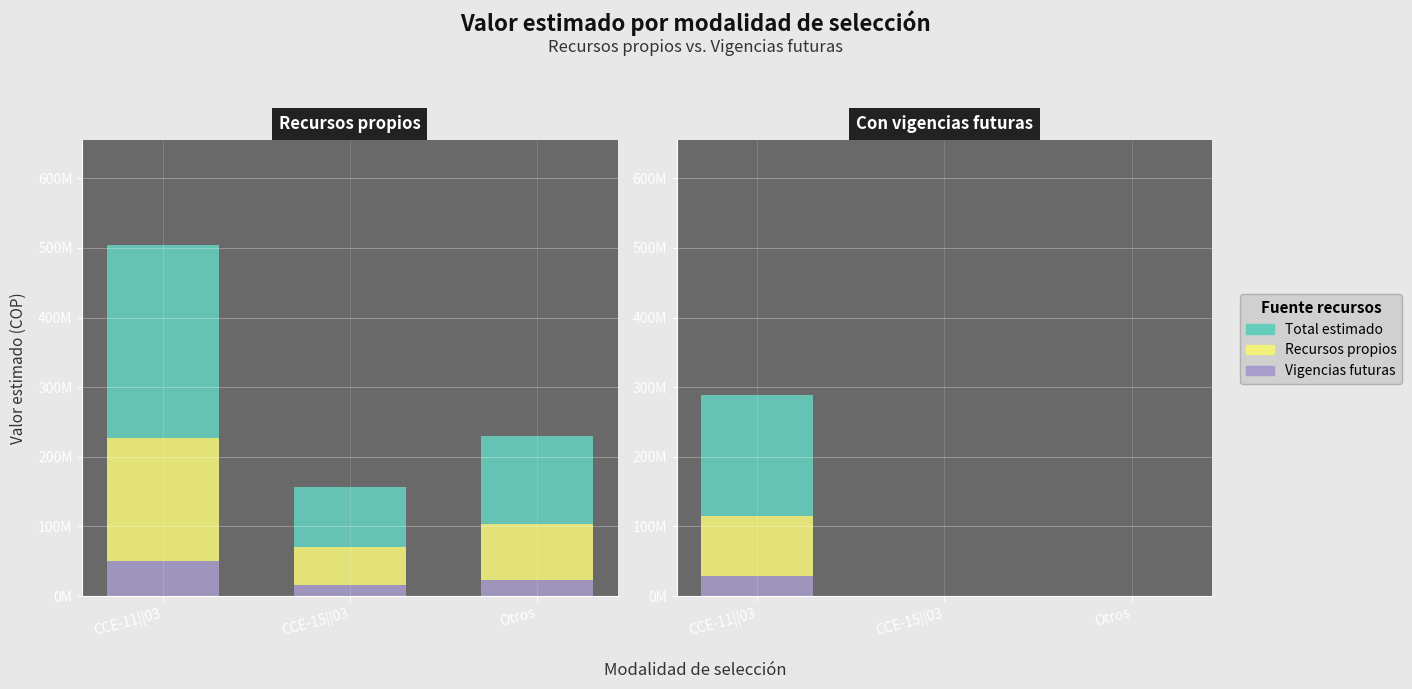

What is the sum of the Vigencias futuras values at Otros and CCE-11||03?

28909700.7